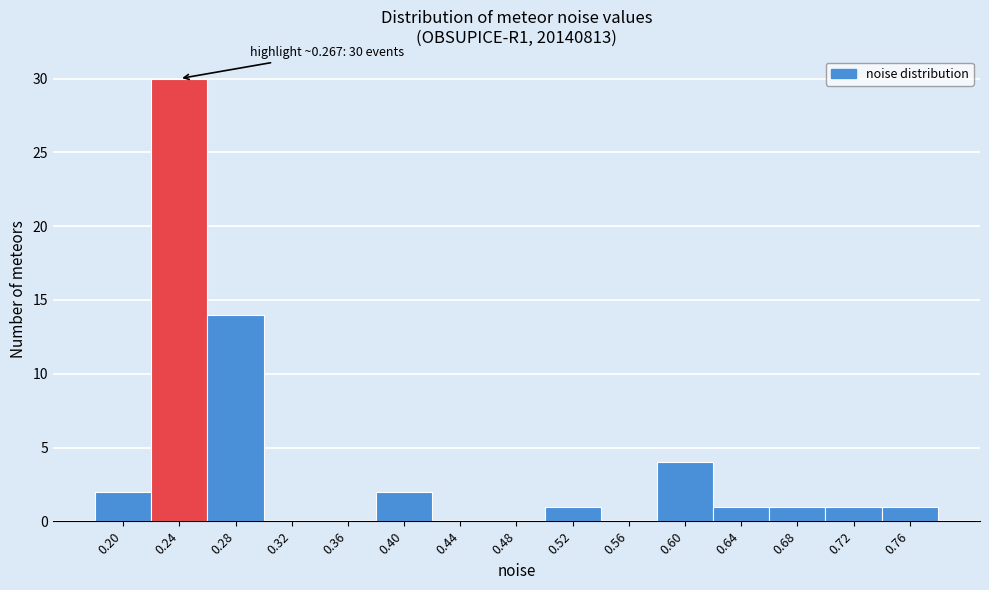

Reading right to left, extract all data points from this chart.

0.76=1	0.72=1	0.68=1	0.64=1	0.60=4	0.56=0	0.52=1	0.48=0	0.44=0	0.40=2	0.36=0	0.32=0	0.28=14	0.24=30	0.20=2